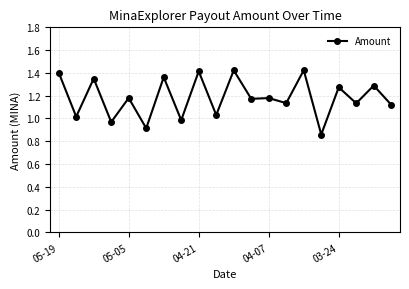

How many lines are shown in the chart?

1